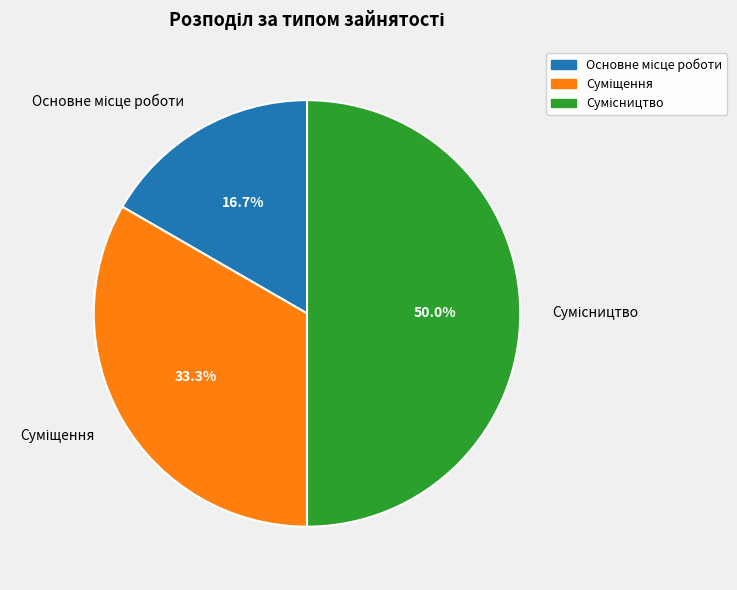

To the nearest percent, what is the average slice percentage?

33%